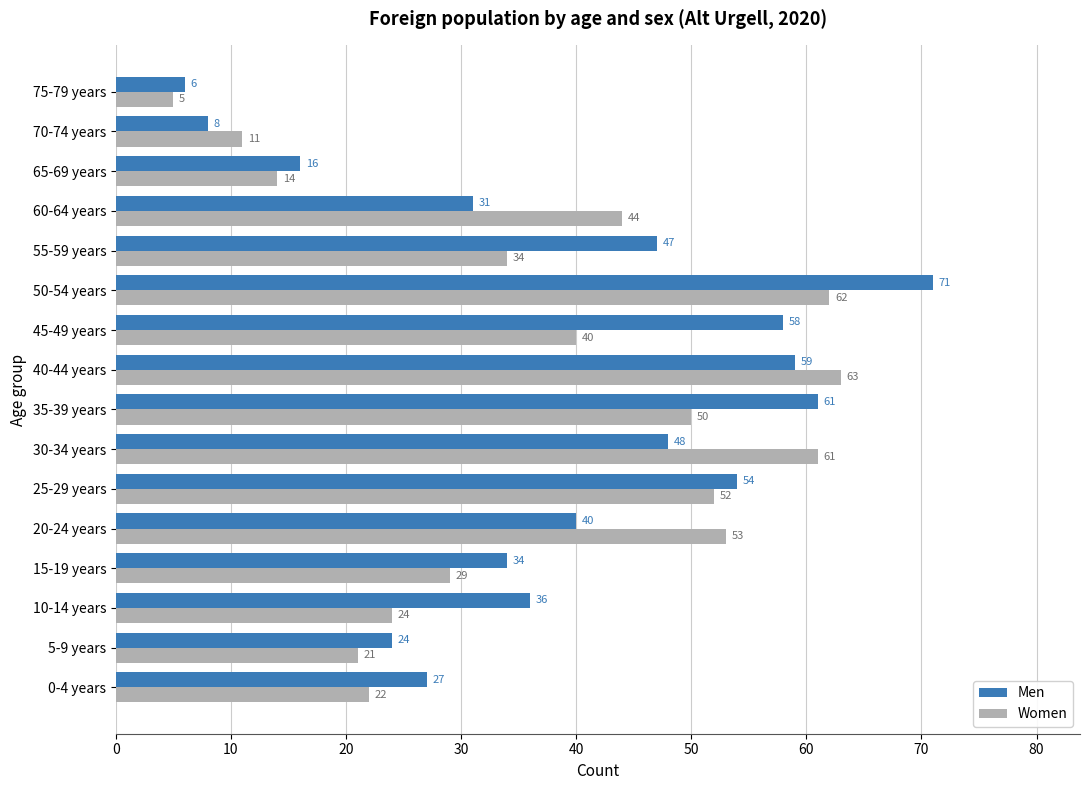

Rank the series by their average value, from lowest to highest.

Women, Men